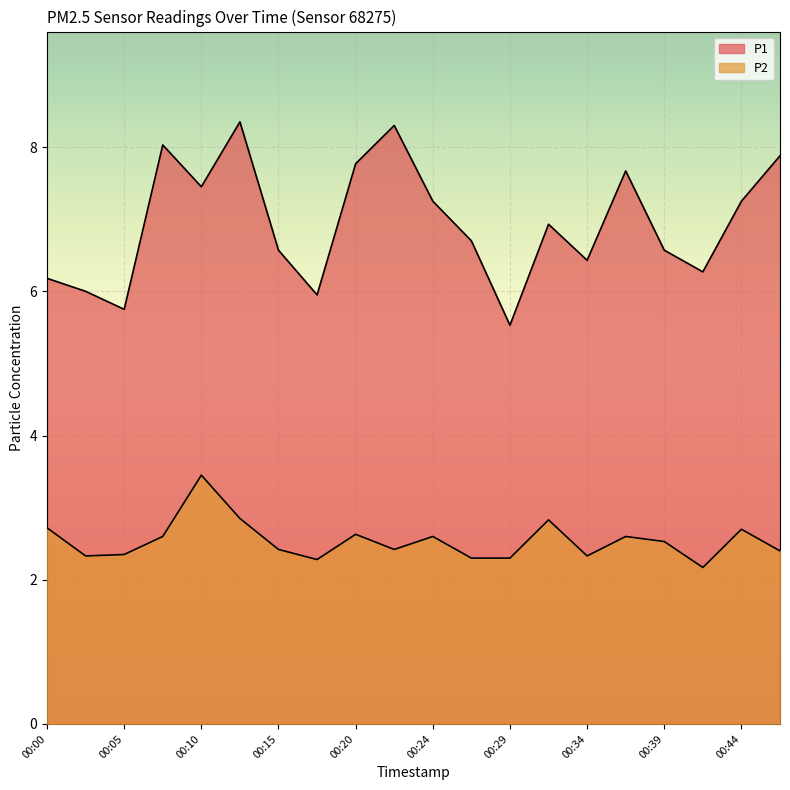

Which category has the lowest value across all series?

00:41